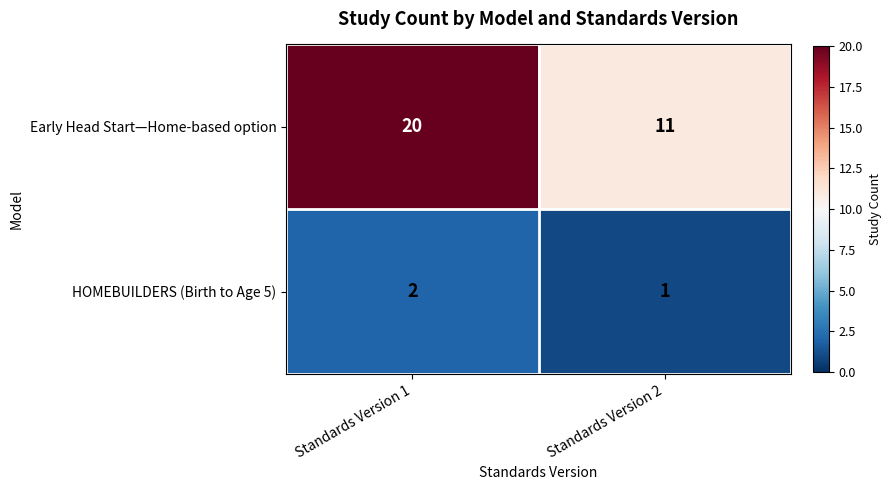

At how many categories does at least one series exceed 10?

2